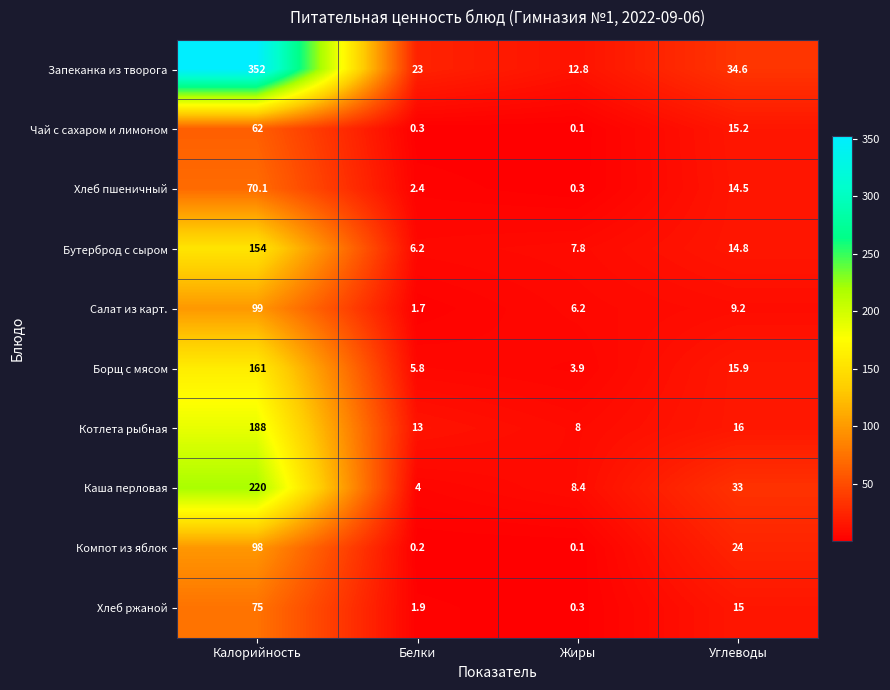

The Борщ с мясом series shows 3.9 at Жиры. True or false?

True